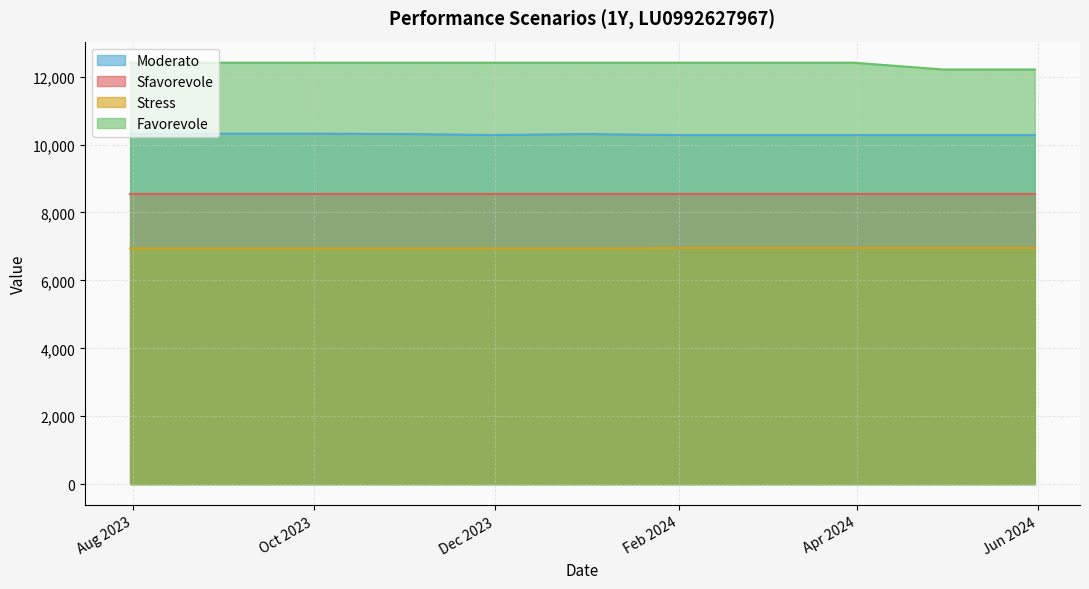

How many lines are shown in the chart?

4